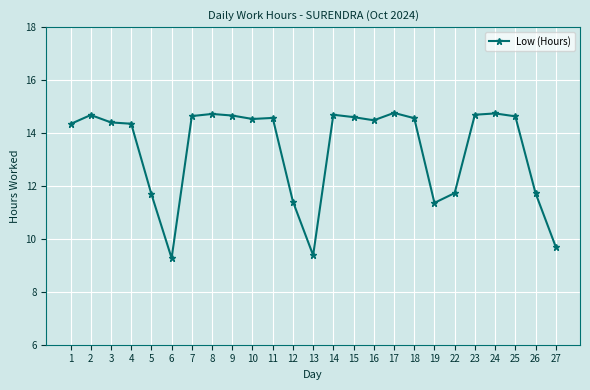

How many data points are less than 14?

8